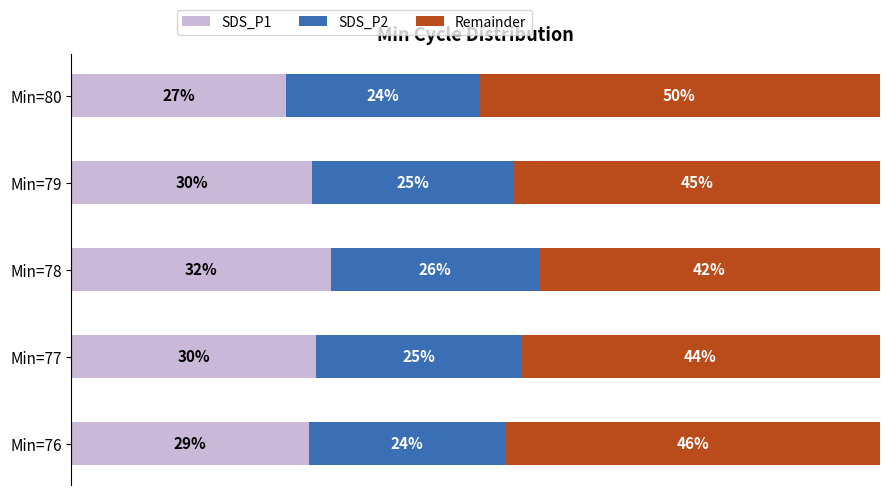

Which series has the largest total across all categories?

Remainder